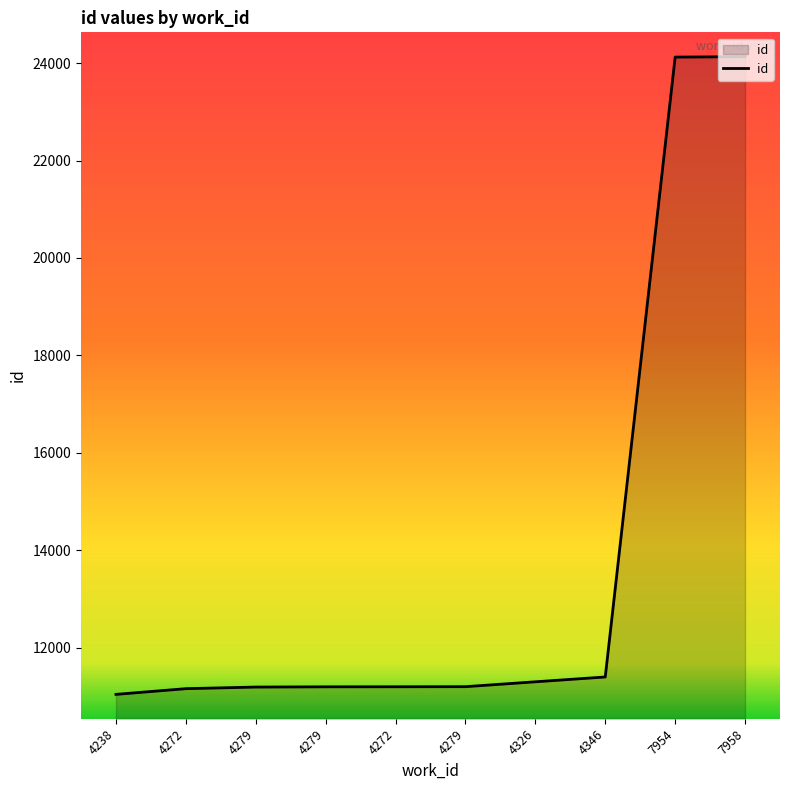

Reading right to left, transcribe all the data shown in this chart.

7958=24132	7954=24124	4346=11399	4326=11300	4279=11200	4272=11198	4279=11197	4279=11192	4272=11159	4238=11042